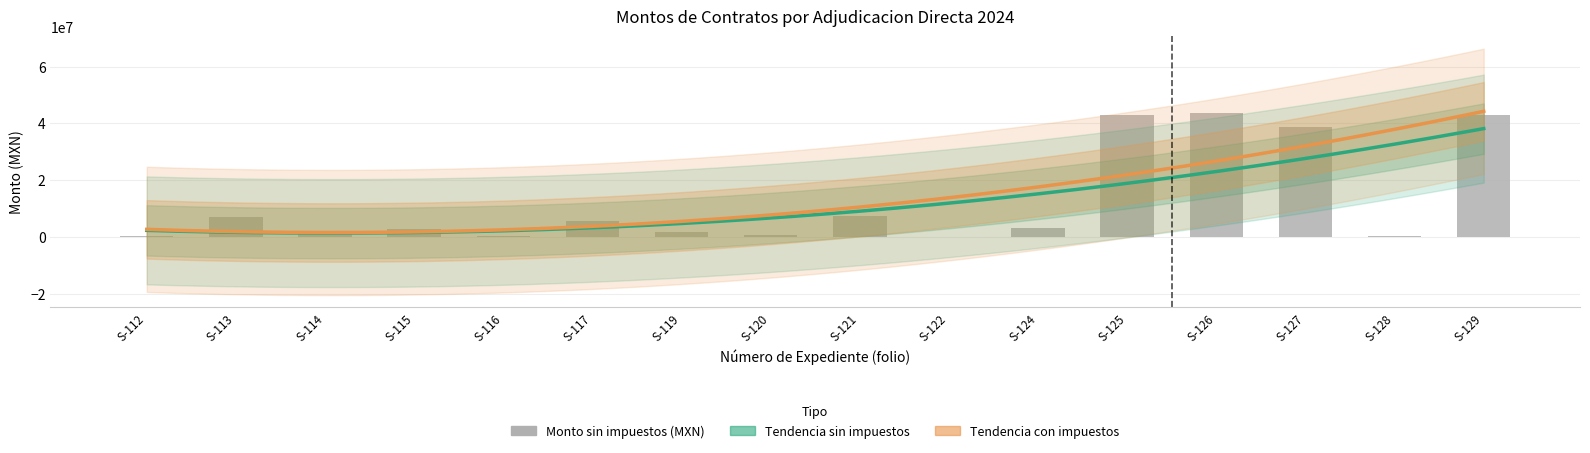

What is the label of the 6th bar from the right?

STC-GACS-CNCS-124/2024